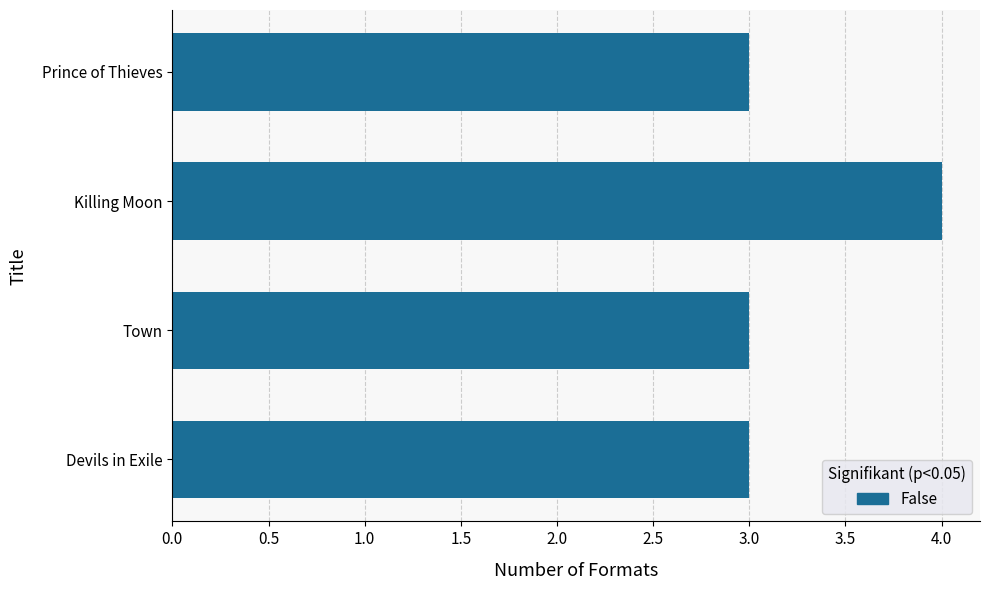

Are the bars horizontal?

Yes